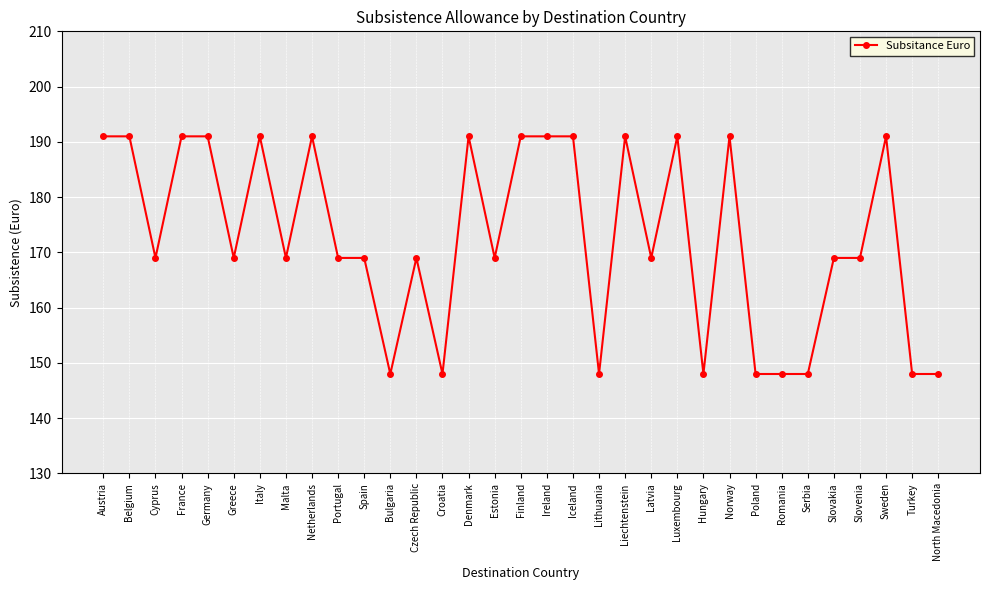

What is the label of the 22nd point from the right?

Bulgaria